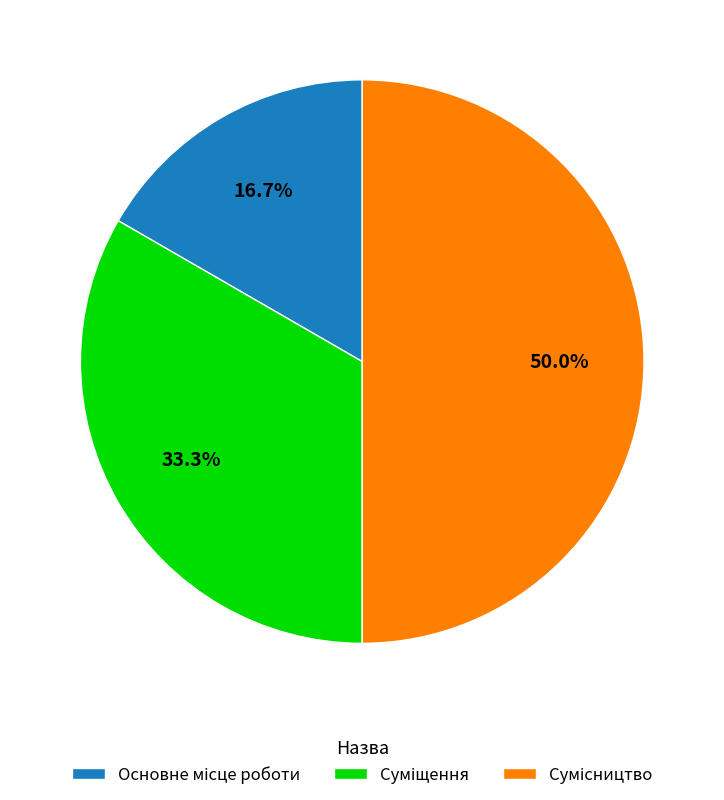

Does any single category account for the majority?

No